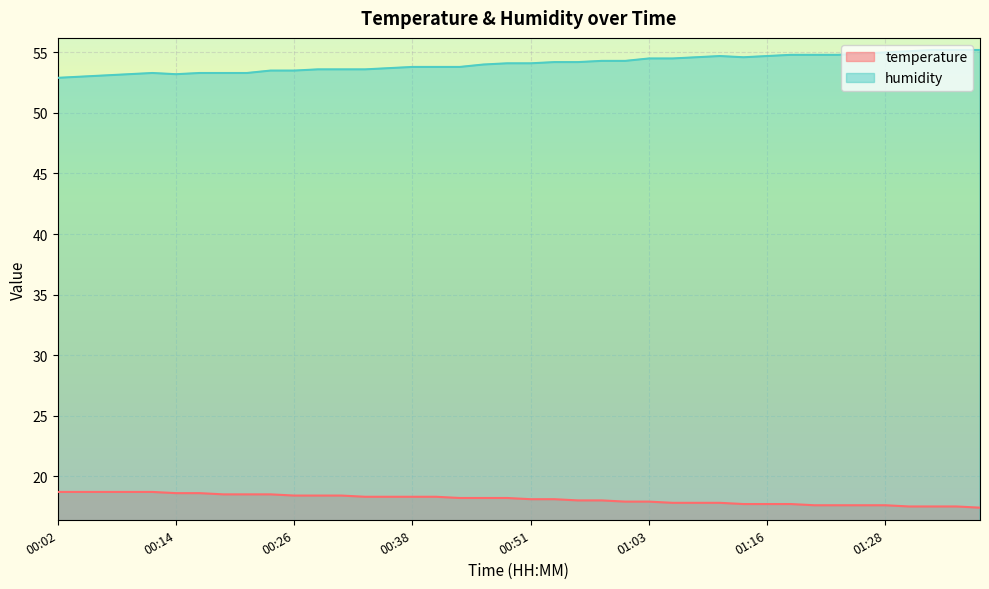

What is the difference between the highest and lowest values at 00:48?

35.9